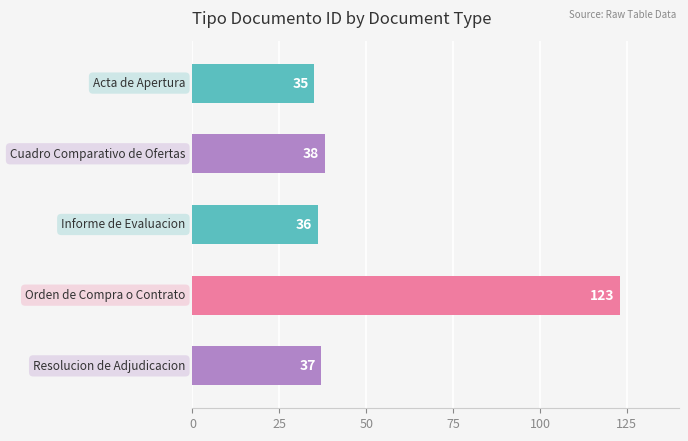

What is the value of the 5th bar from the top?

37